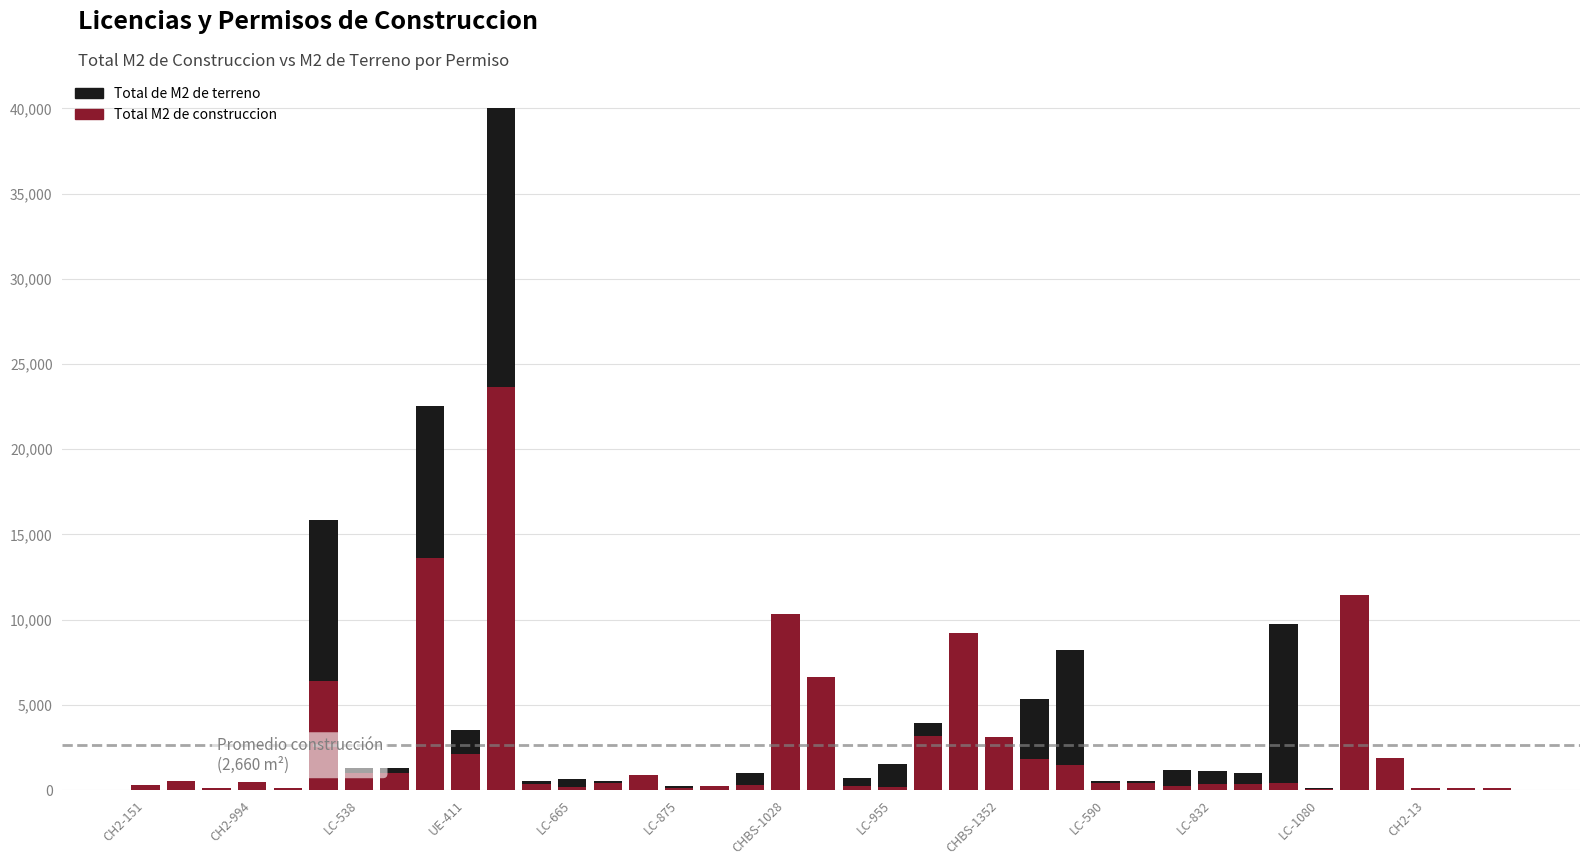

Which has a higher value, 34 or 18?

34